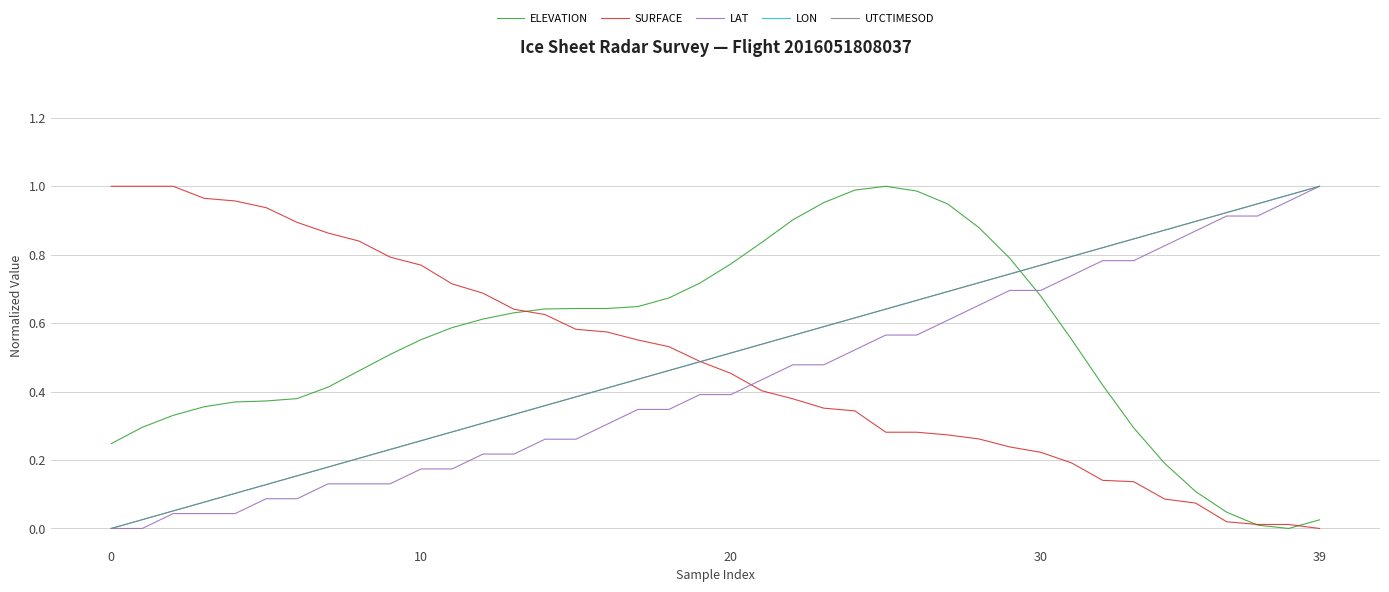

How many intersections are there between LAT and SURFACE?

1